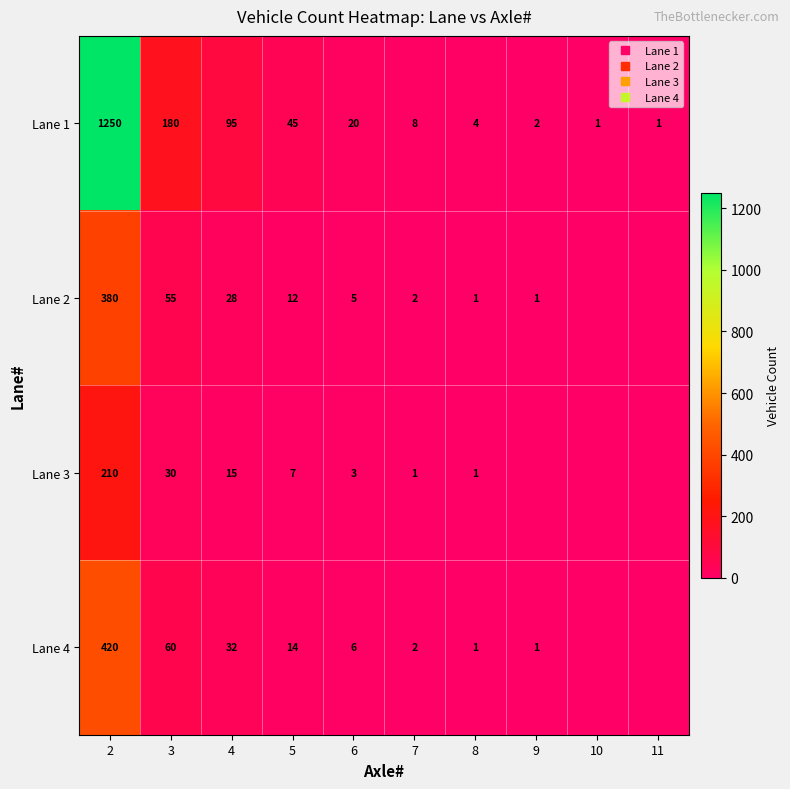

What is the difference between the maximum and minimum values in the Lane 1 series?

1249